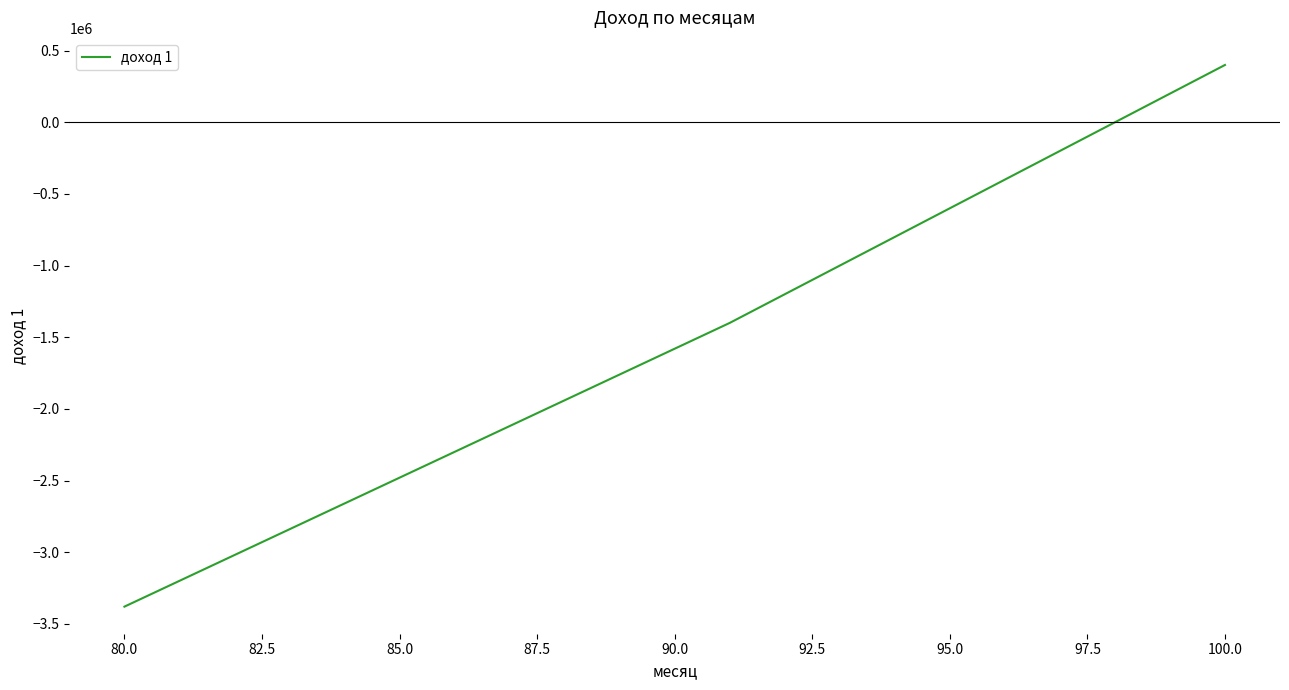

Is this an area chart (filled region under the line)?

No